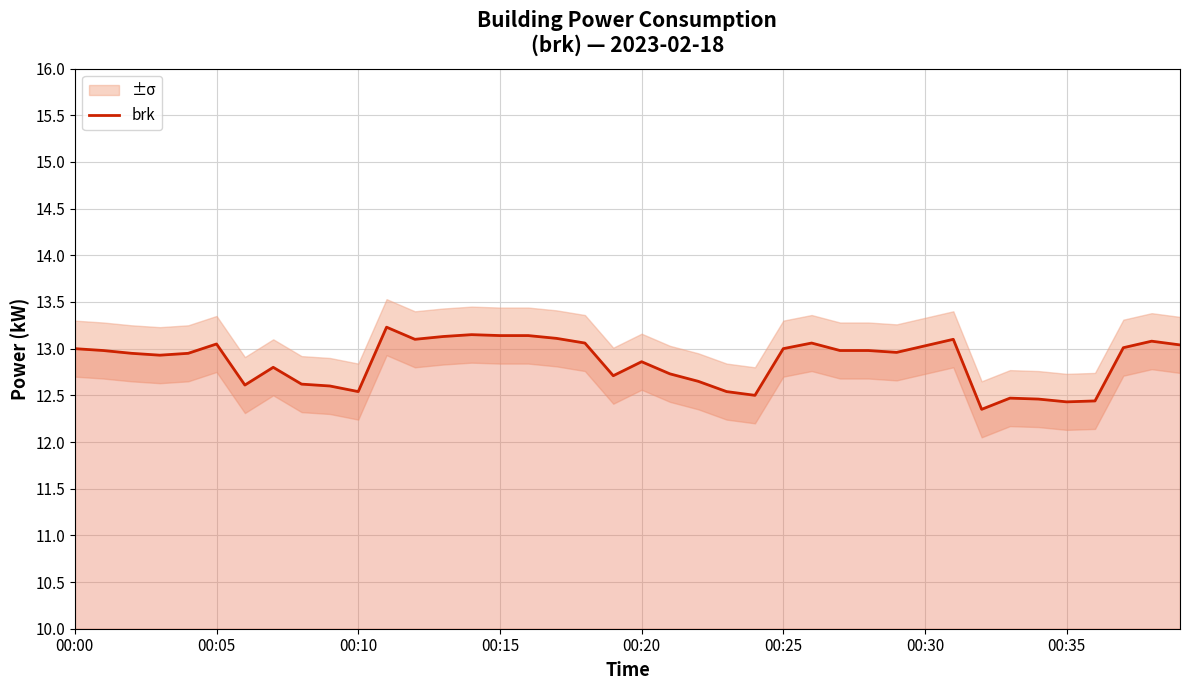

The brk series shows 2.9 at 00:05. True or false?

False